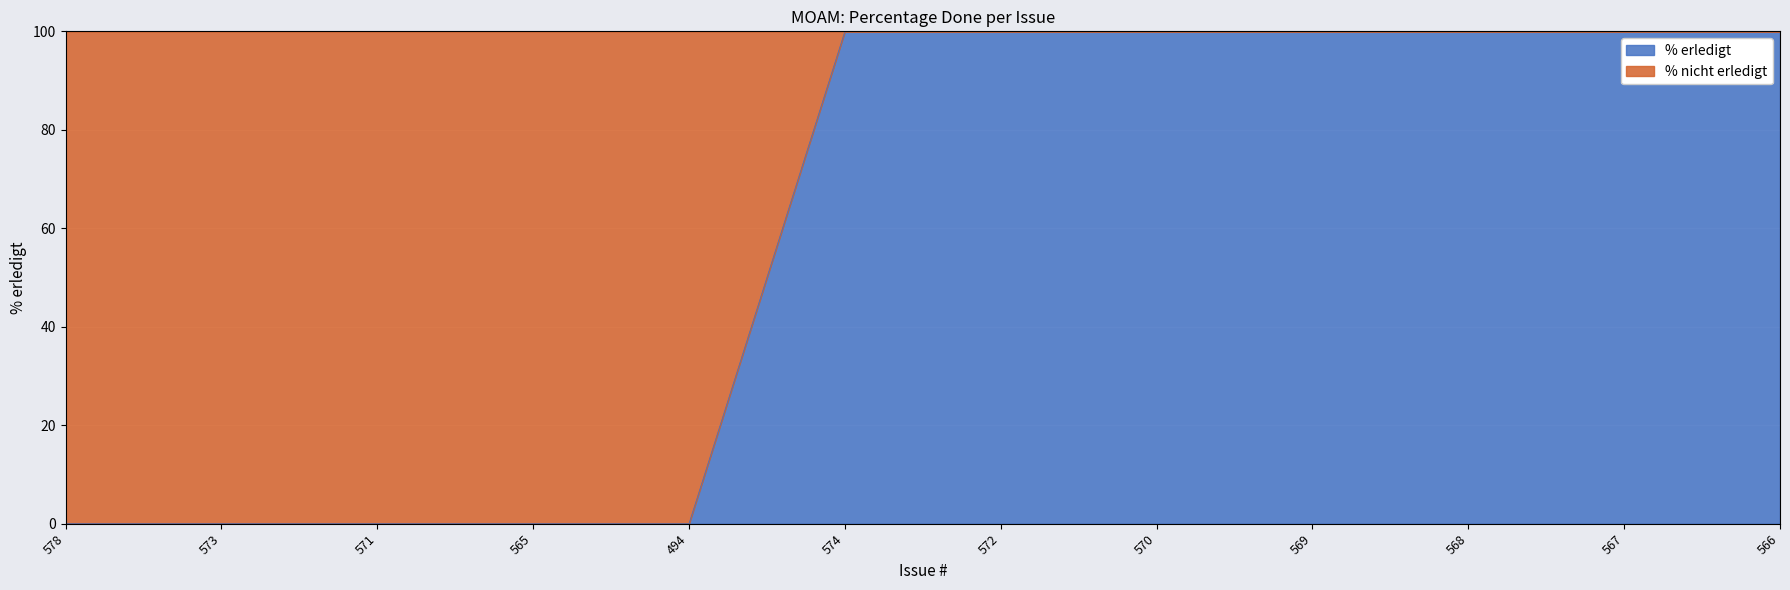

What is the sum of all values?

700